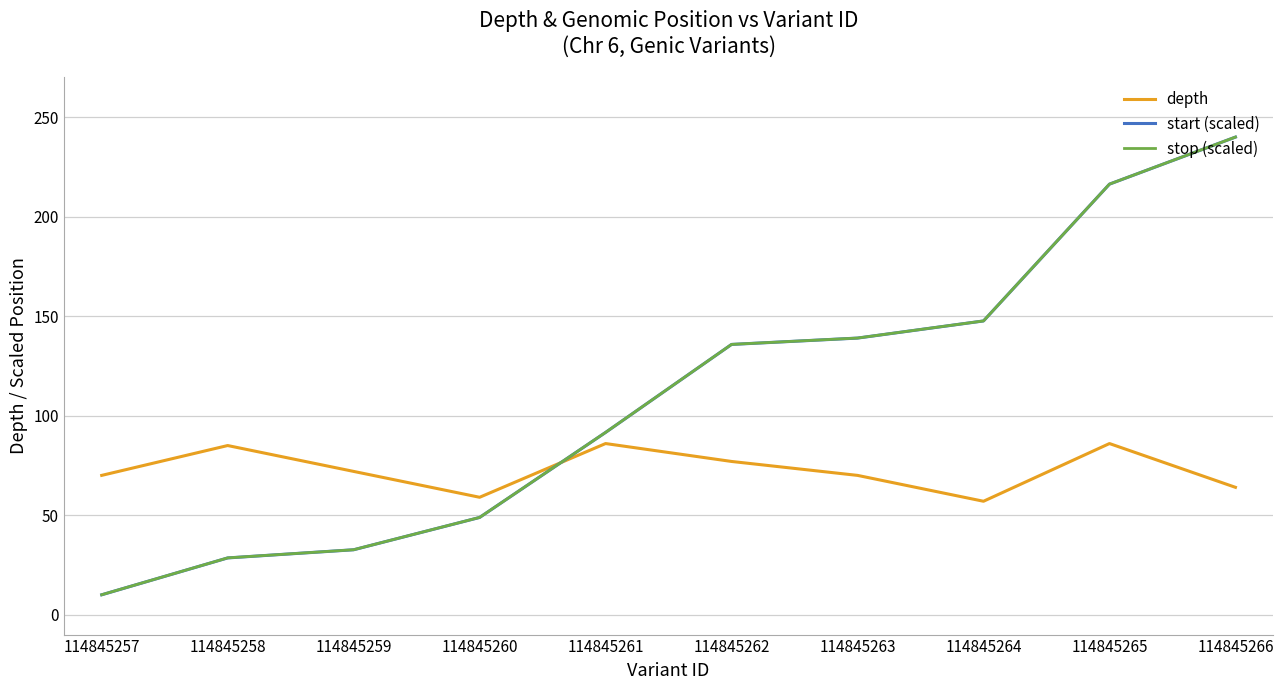

The stop (scaled) series shows 91.6 at 114845261. True or false?

True